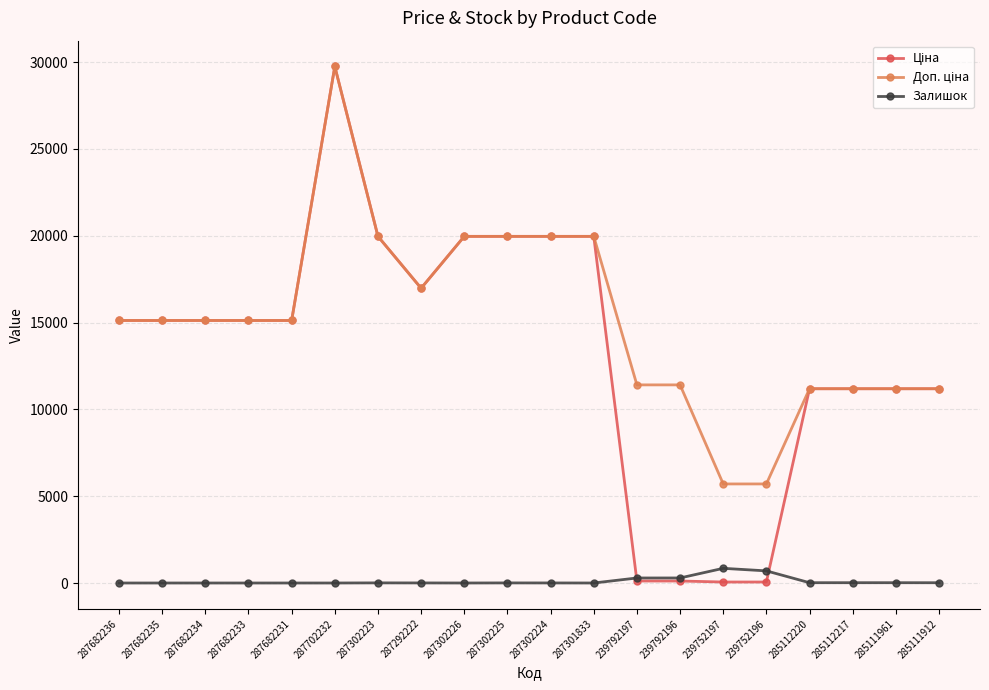

What is the difference between the highest and lowest values at 287302224?

19961.2